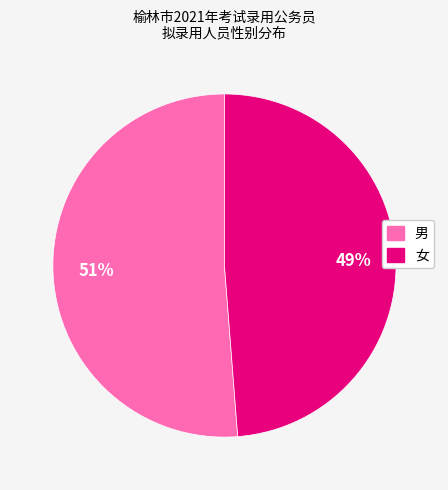

What is the majority slice?

男